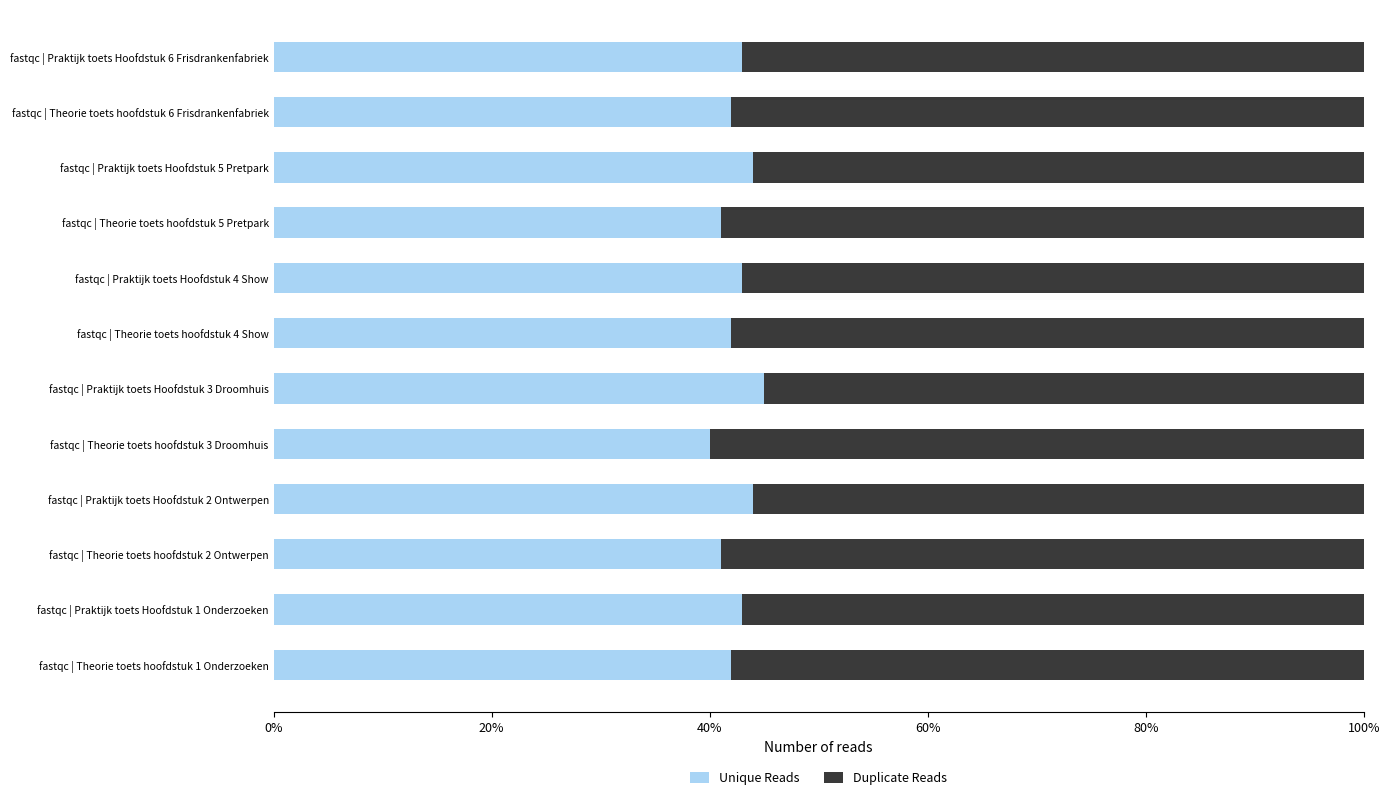

What is the total value across all series at fastqc | Theorie toets hoofdstuk 2 Ontwerpen?

100